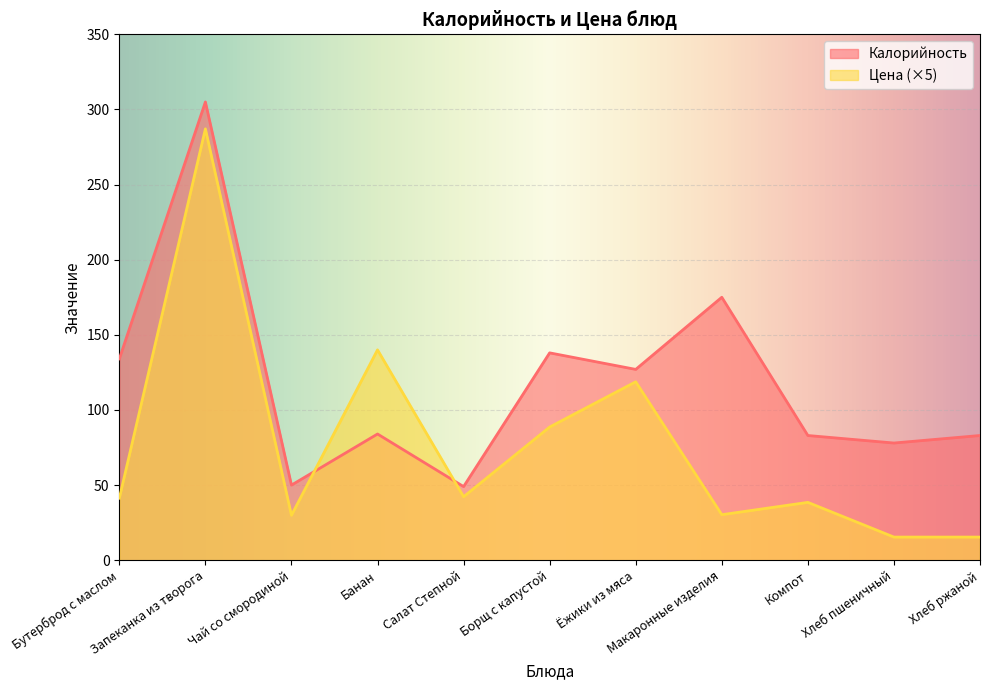

Reading right to left, list all the values displayed in this chart.

Калорийность: 83.0	78.0	83.0	175.0	127.0	138.0	49.0	84.0	50.0	305.0	134.0
Цена: 15.4	15.4	38.5	30.3	118.8	88.7	42.2	140.0	29.9	287.1	41.2